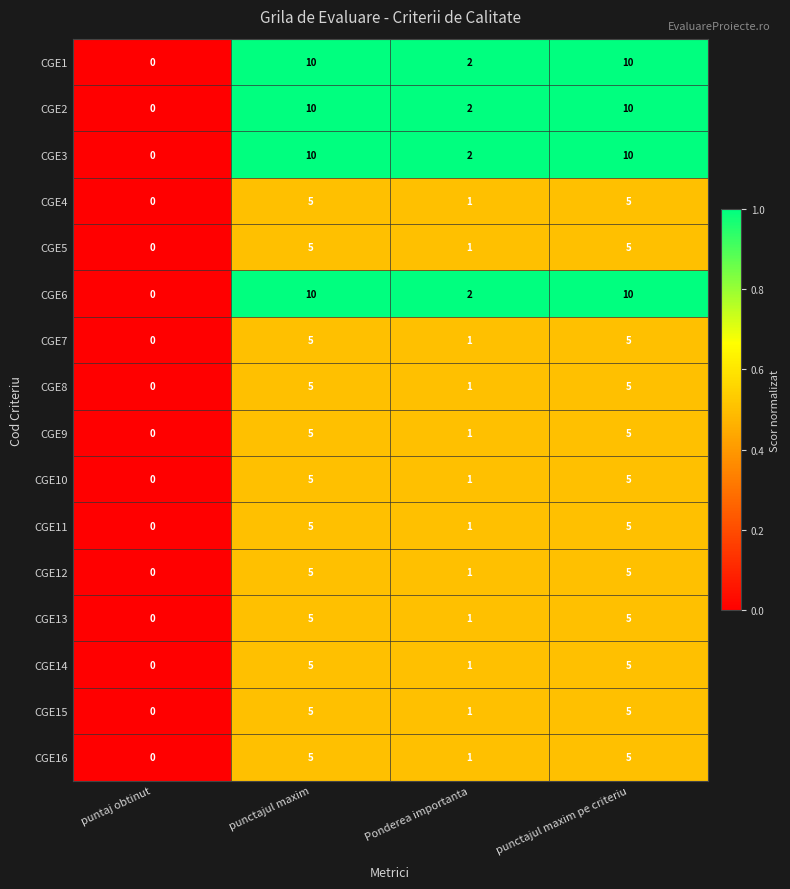

What is the difference between the highest and lowest values at Ponderea importanta?

1